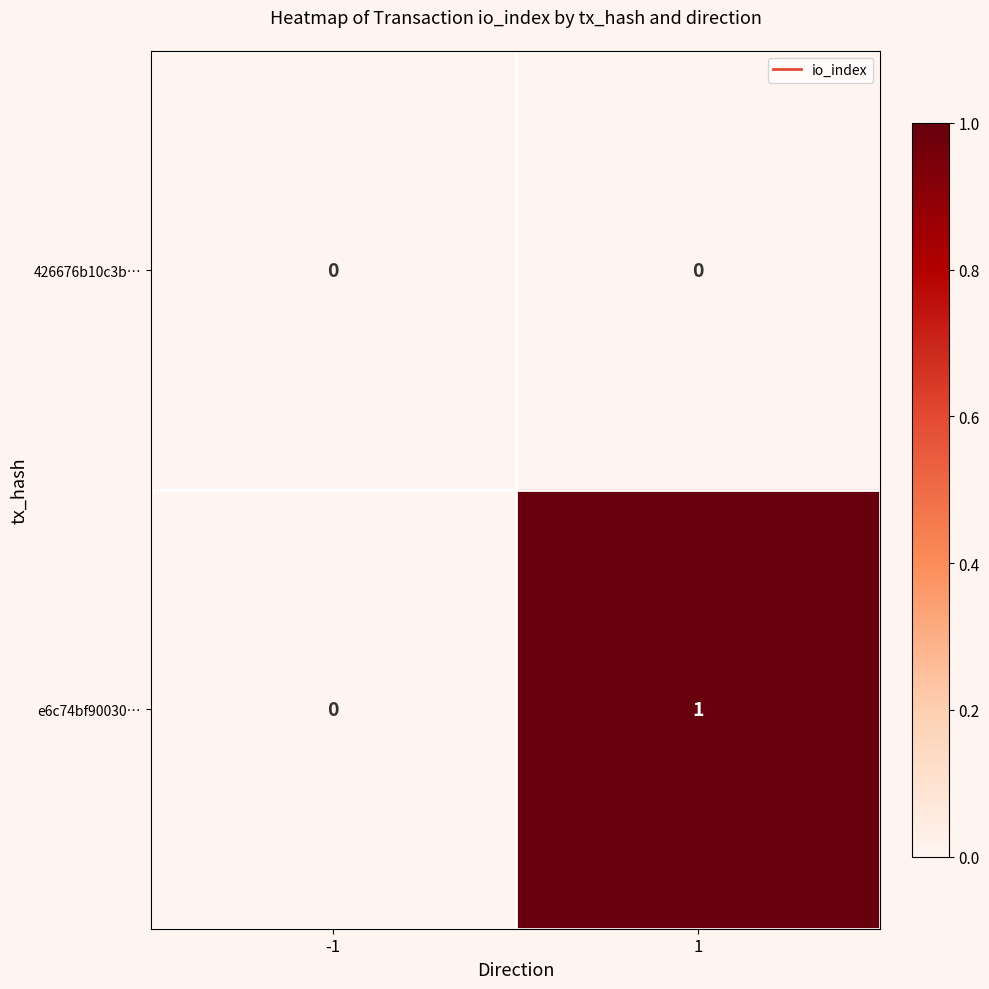

Reading right to left, extract all data points from this chart.

426676b10c3b…: 1=0	-1=0
e6c74bf90030…: 1=1	-1=0